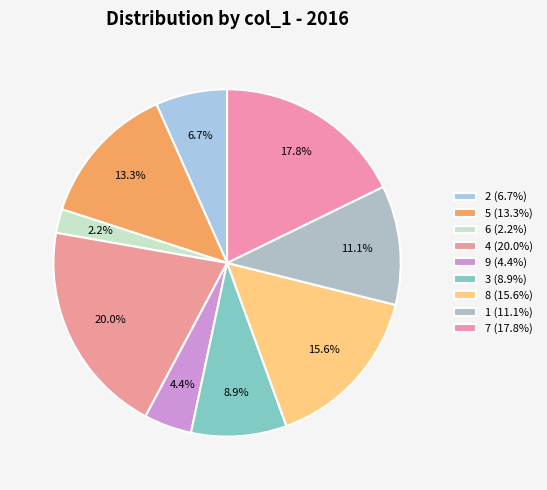

Rank the categories by value from lowest to highest.

6, 9, 2, 3, 1, 5, 8, 7, 4